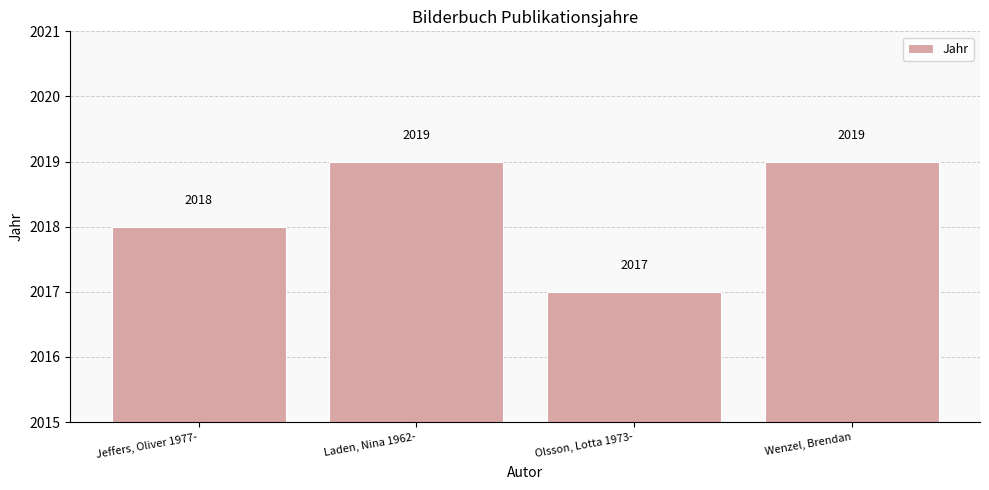

The value at Wenzel, Brendan is 2019. True or false?

True